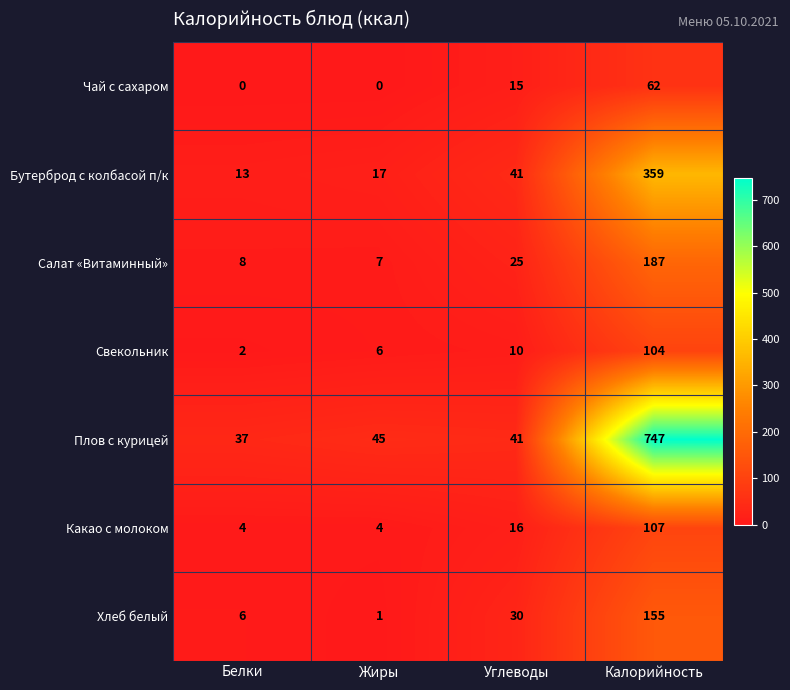

At Жиры, list the series in order from smallest to largest.

Чай с сахаром, Хлеб белый, Какао с молоком, Свекольник, Салат «Витаминный», Бутерброд с колбасой п/к, Плов с курицей